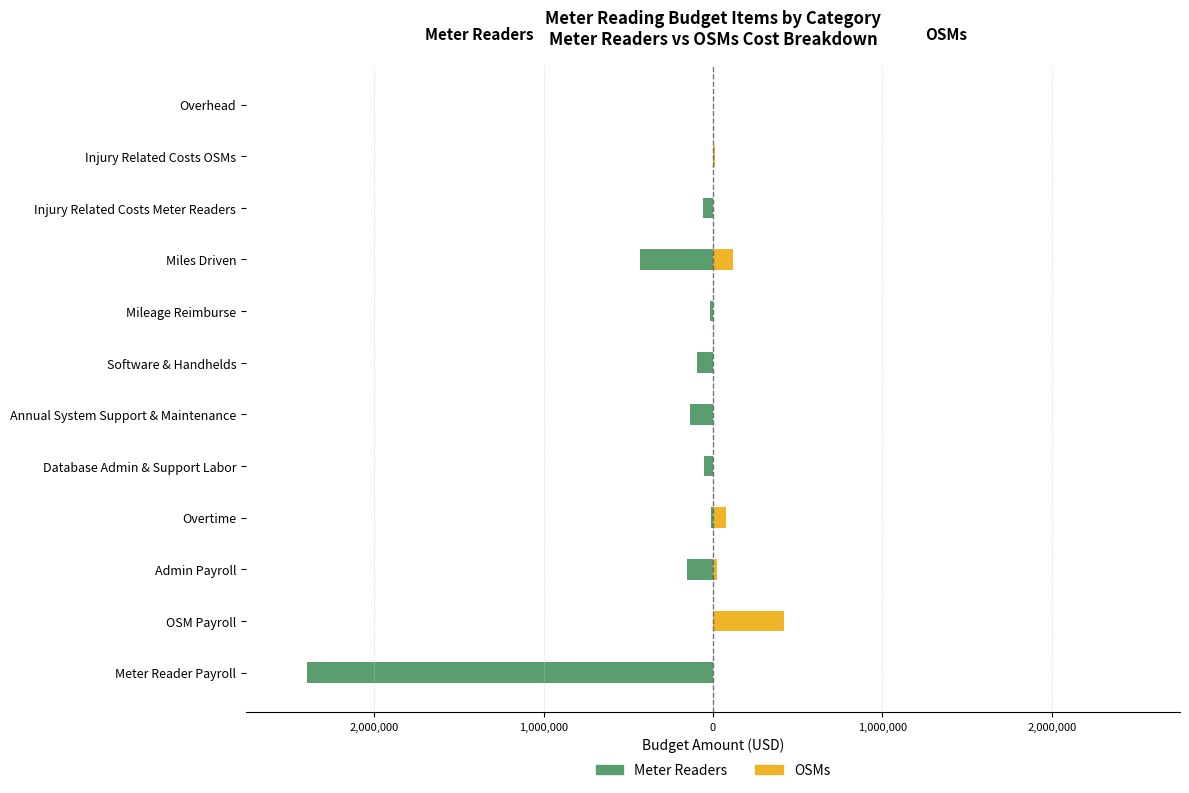

What are all the series names shown in the legend?

Meter Readers, OSMs